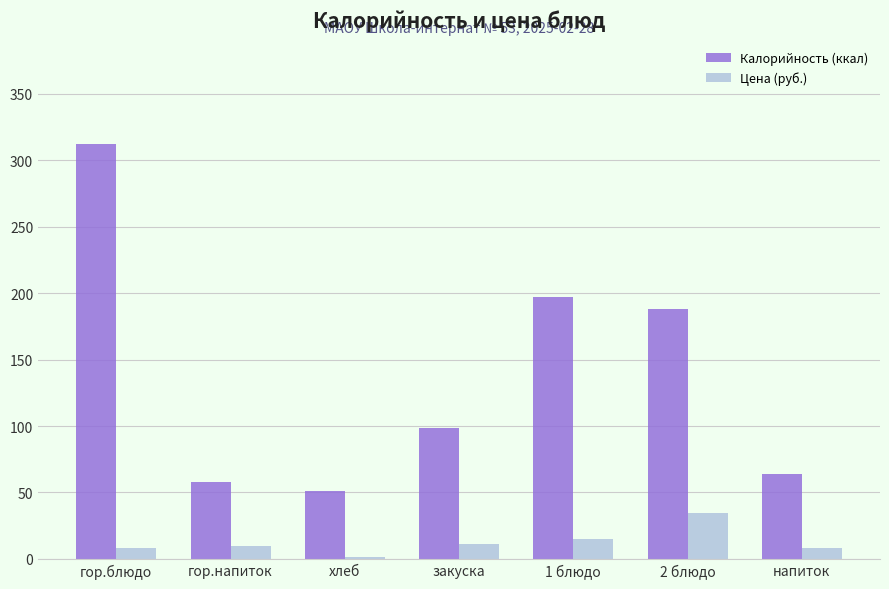

Is it true that Калорийность (ккал) equals 95.5 at гор.блюдо?

False